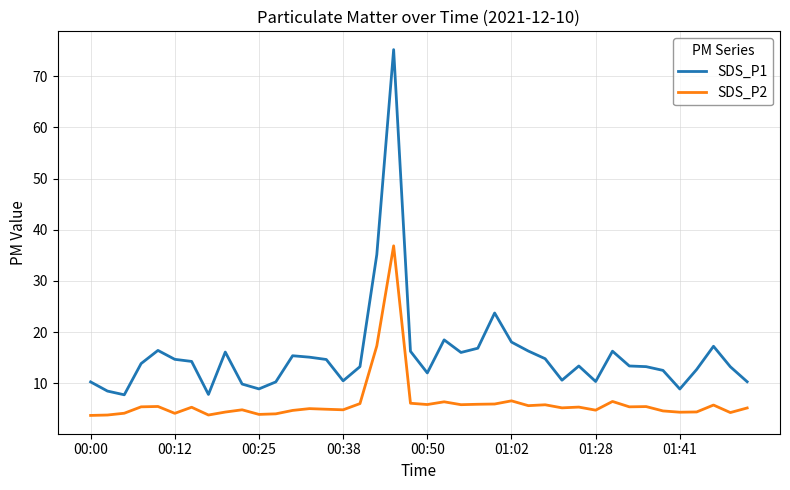

What is the difference between the maximum and minimum values in the SDS_P2 series?

33.1